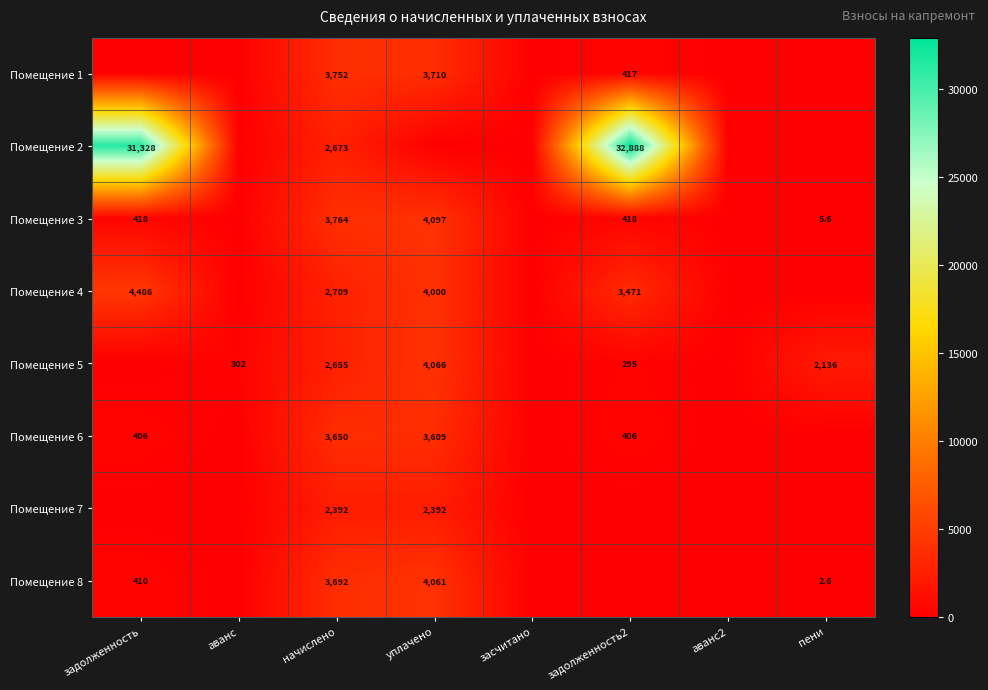

True or false: Помещение 3 has a value of 6586.4 at начислено.

False